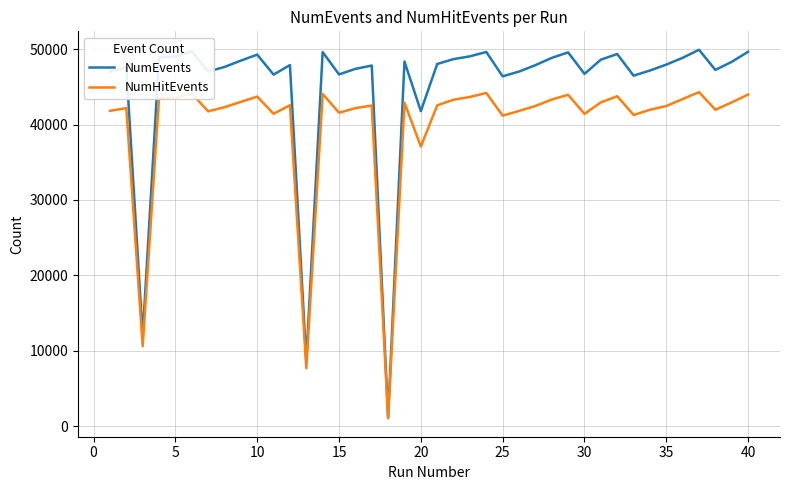

What is the greatest value displayed?

49933